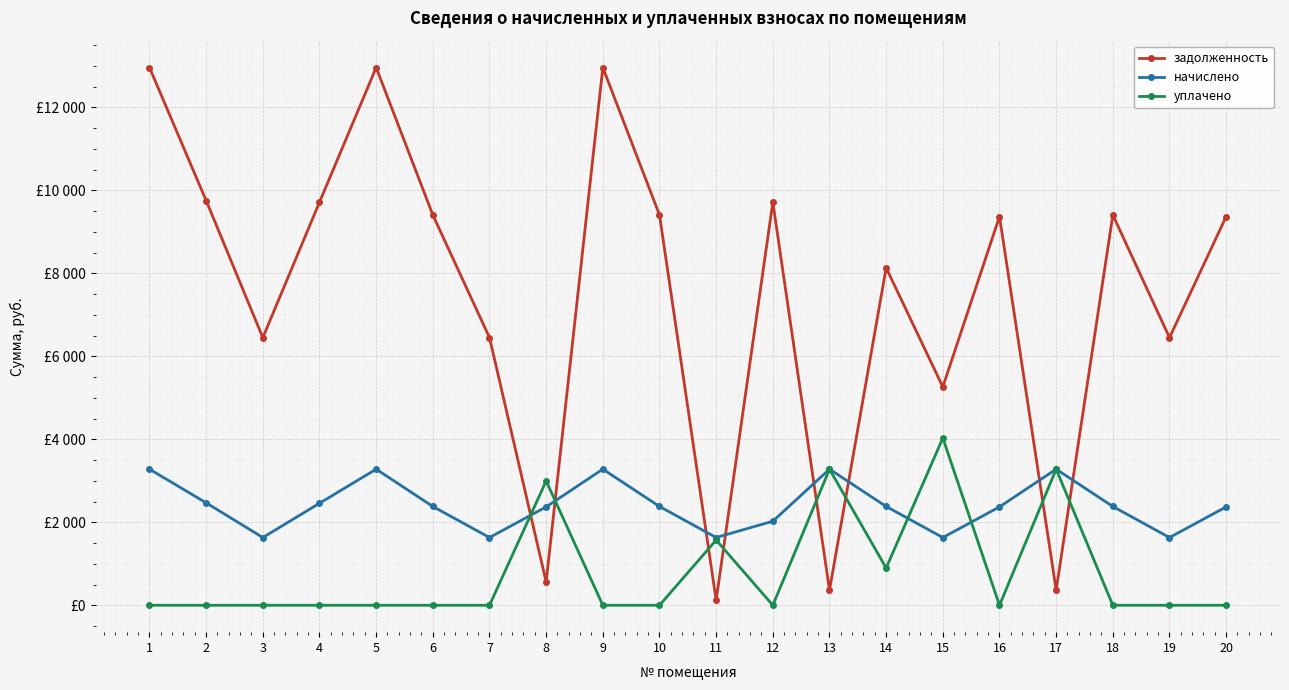

How many intersections are there between задолженность and уплачено?

8